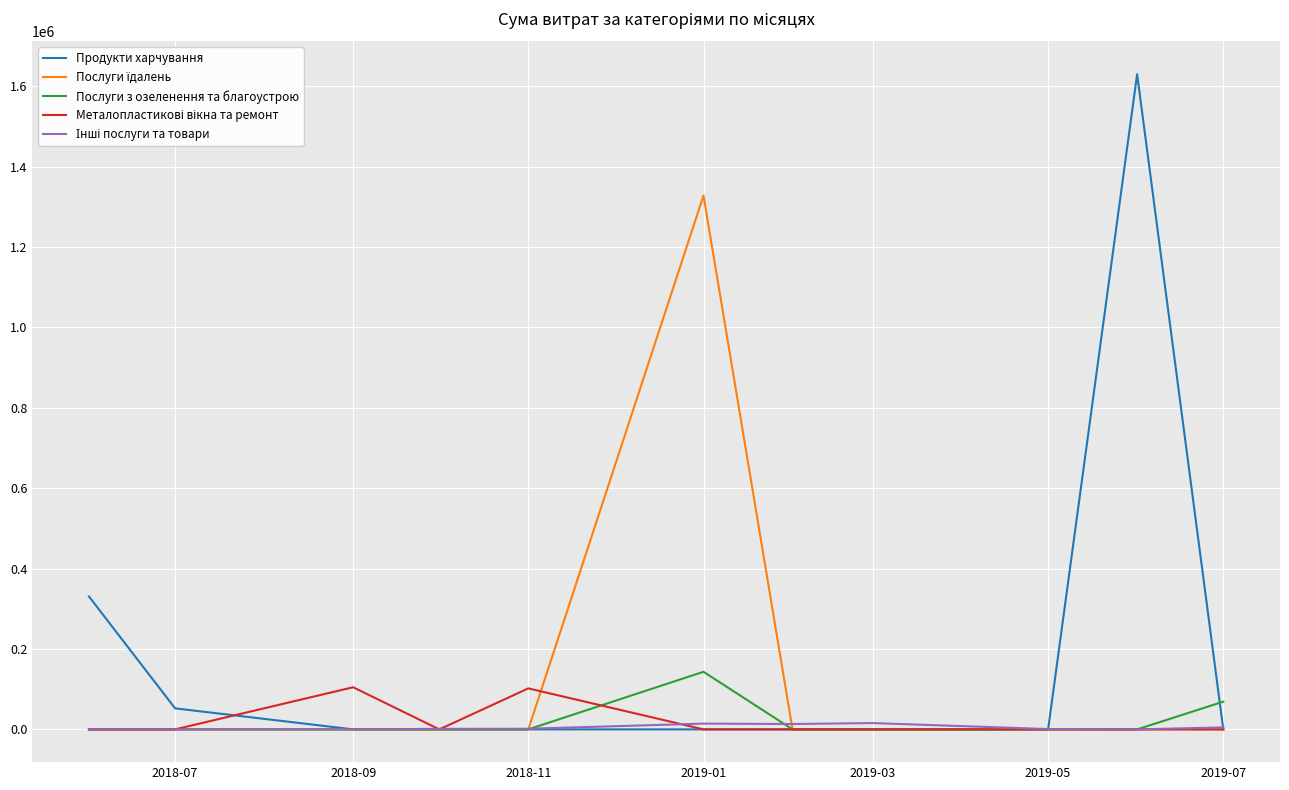

Which series has the largest range (max minus min)?

Продукти харчування